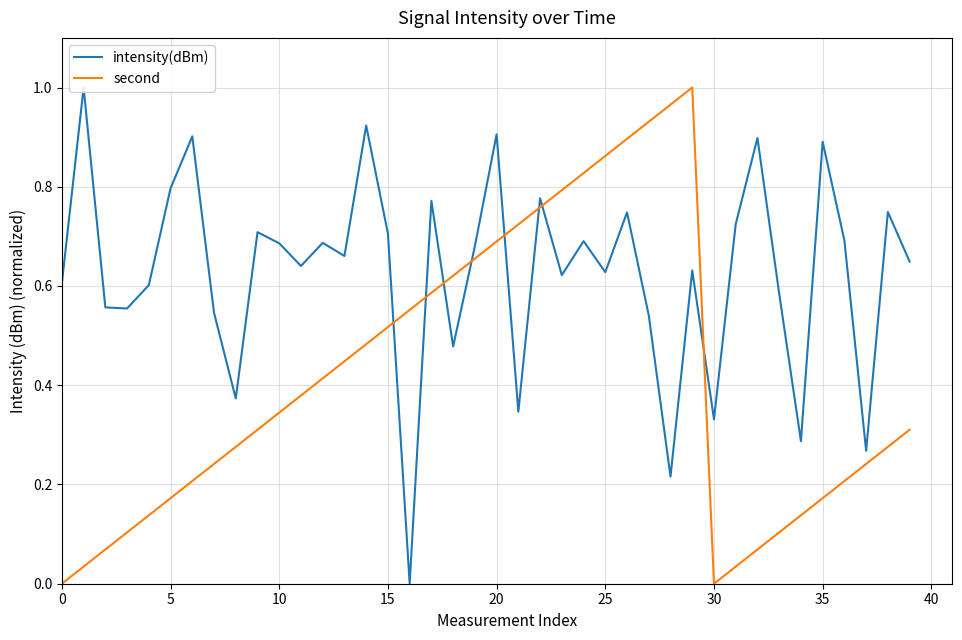

Where do intensity(dBm) and second first cross each other?

15 and 16